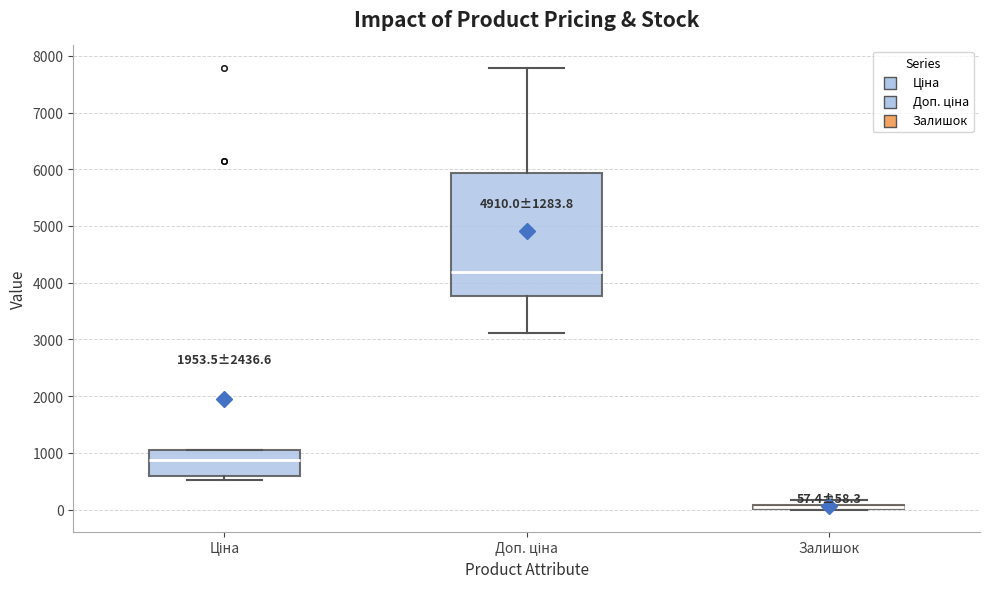

Comparing the boxes themselves (not the whiskers), which one is the tallest?

Доп. ціна